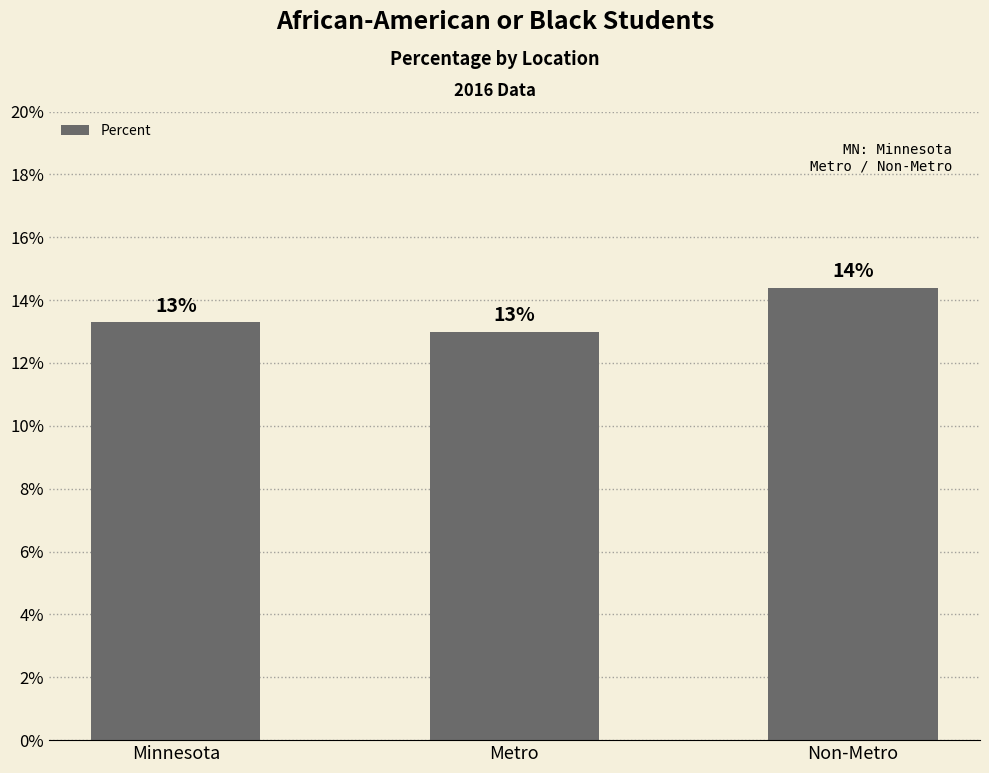

Rank the categories by value from highest to lowest.

Non-Metro, Minnesota, Metro